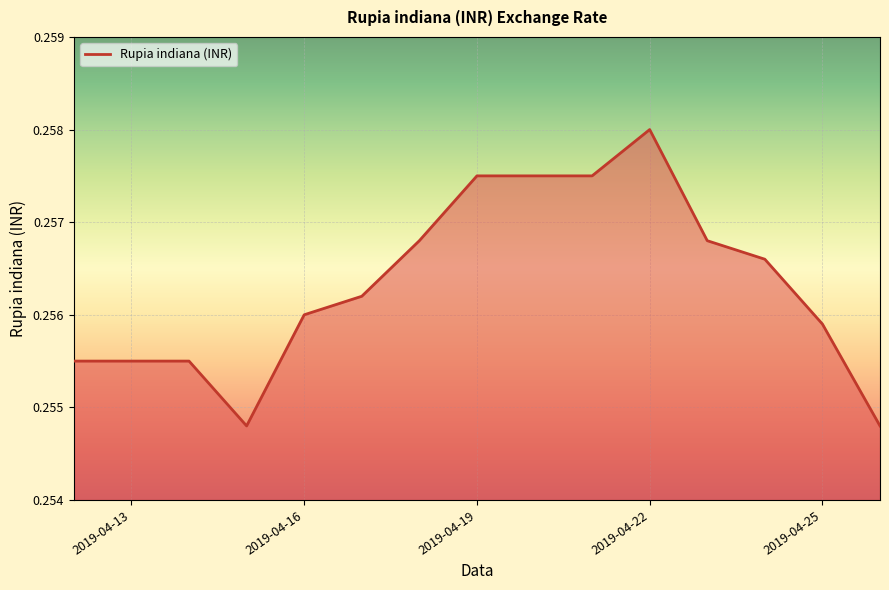

How many points are lower than both their immediate neighbors (excluding endpoints)?

1